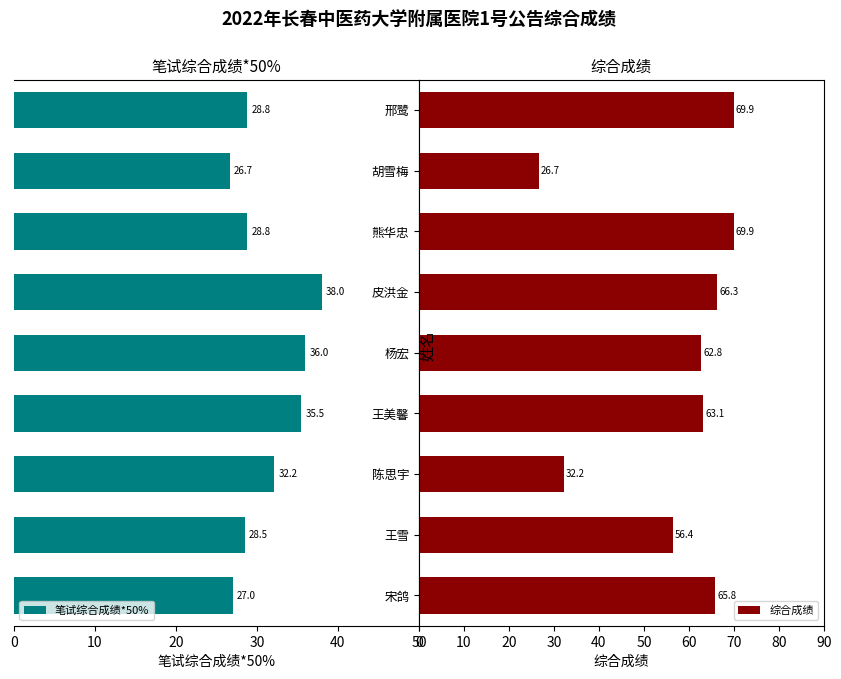

Reading left to right, extract all data points from this chart.

笔试综合成绩*50%: 28.8	26.7	28.8	38.0	36.0	35.5	32.2	28.5	27.0
综合成绩: 69.9	26.7	69.9	66.3	62.8	63.1	32.2	56.4	65.8